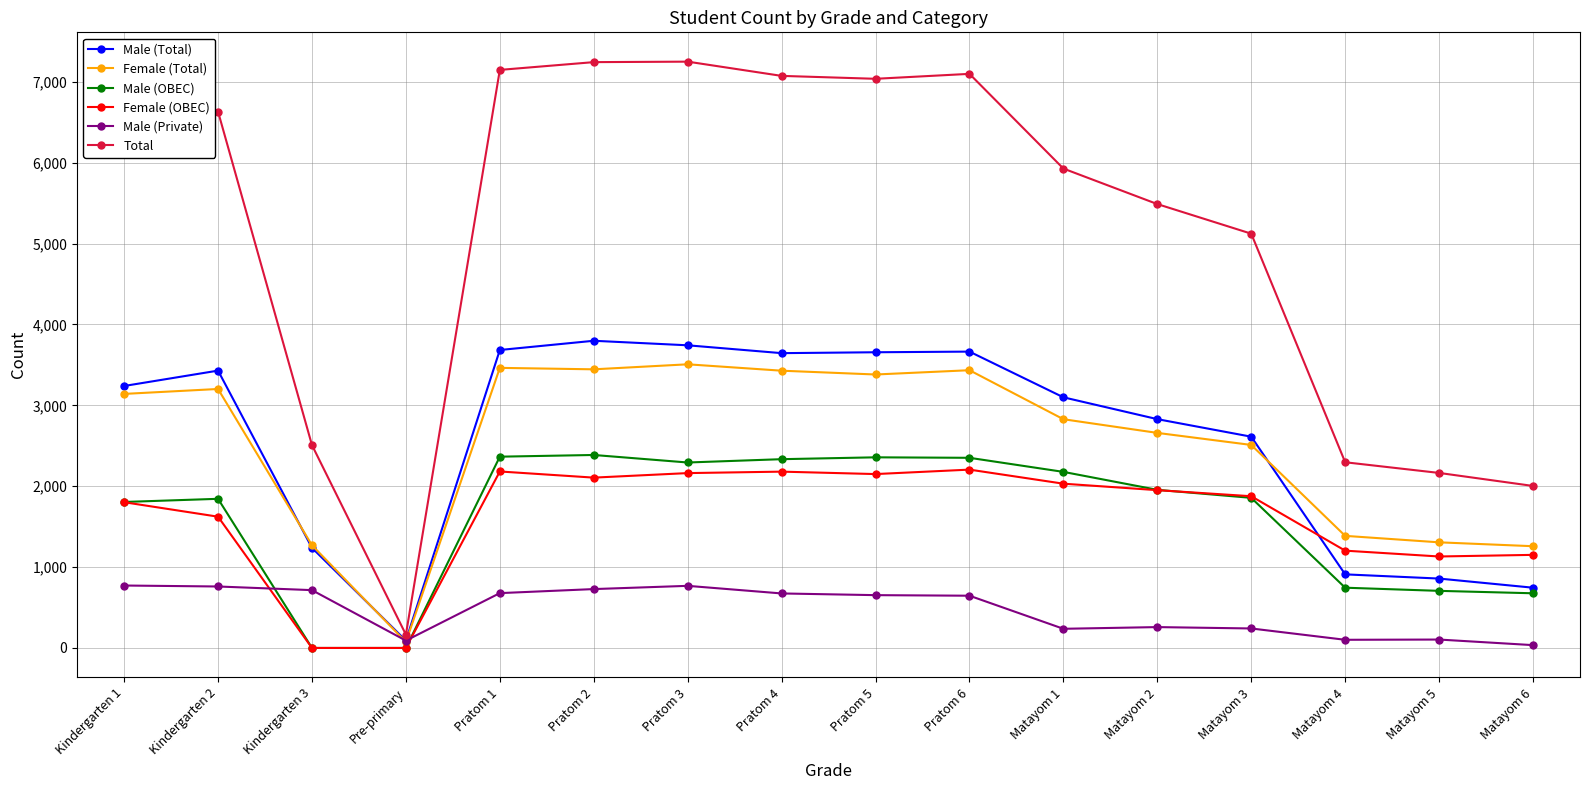

Which series changed the most between Pratom 4 and Matayom 4?

Total